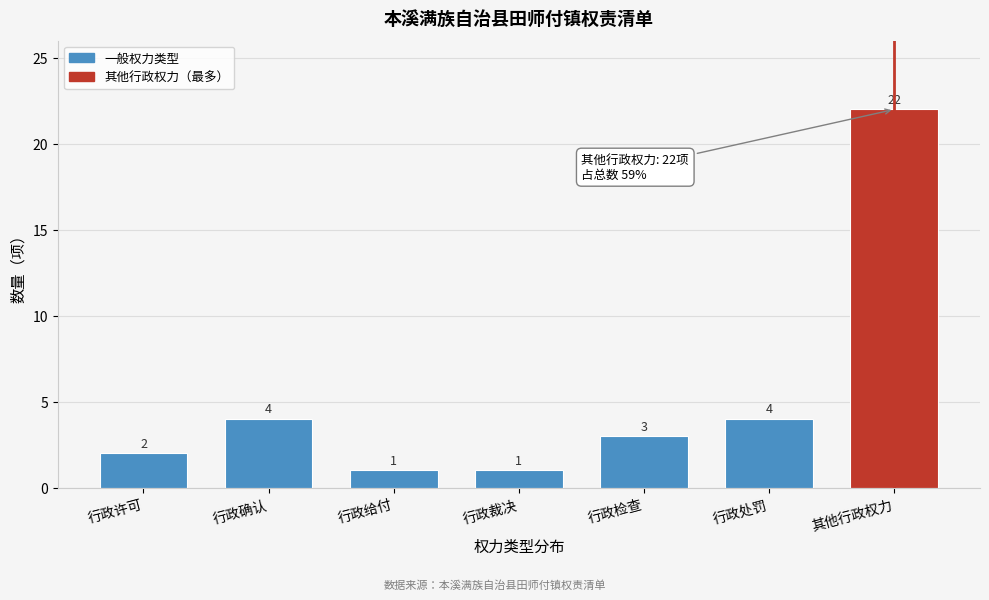

Reading left to right, transcribe all the data shown in this chart.

2	4	1	1	3	4	22